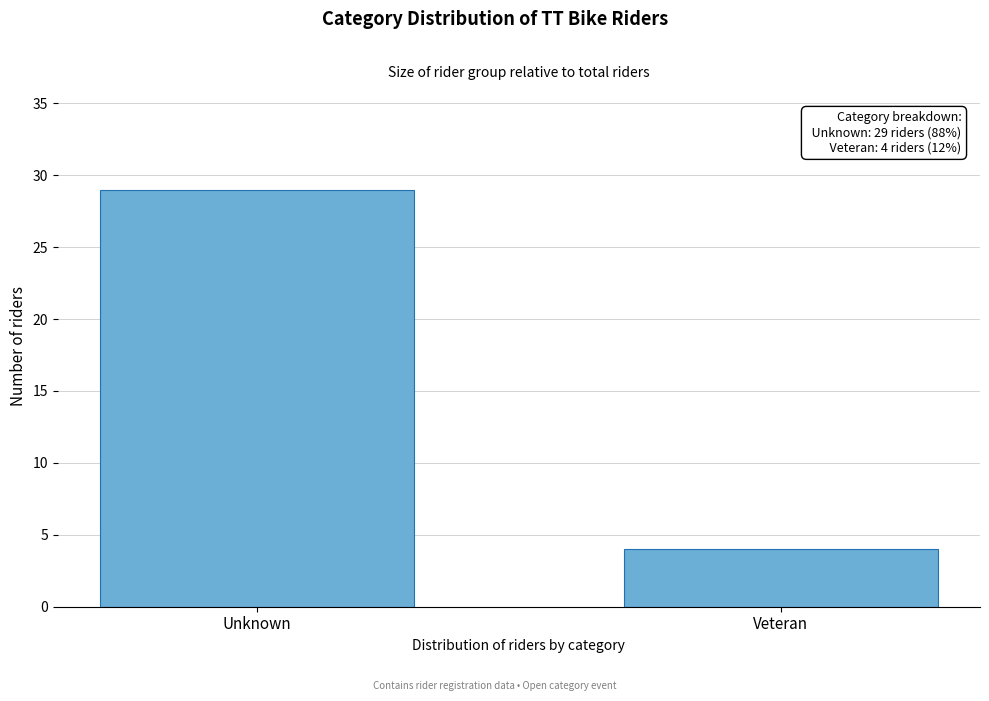

Reading left to right, transcribe all the data shown in this chart.

29	4